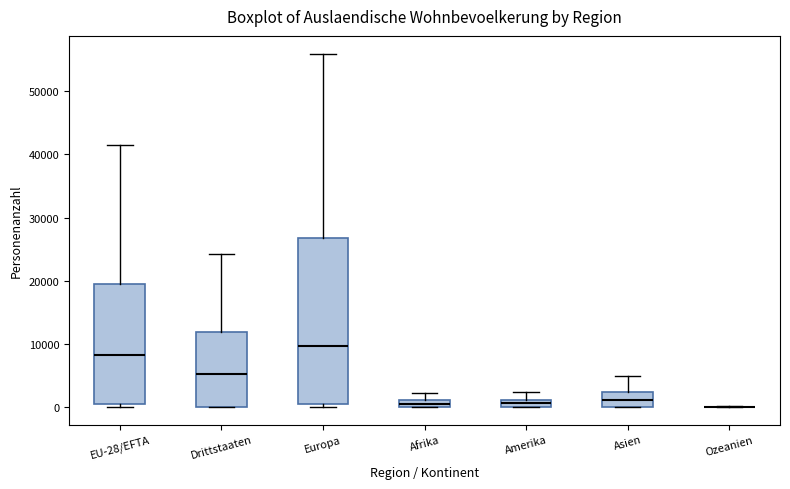

Comparing the boxes themselves (not the whiskers), which one is the tallest?

Europa